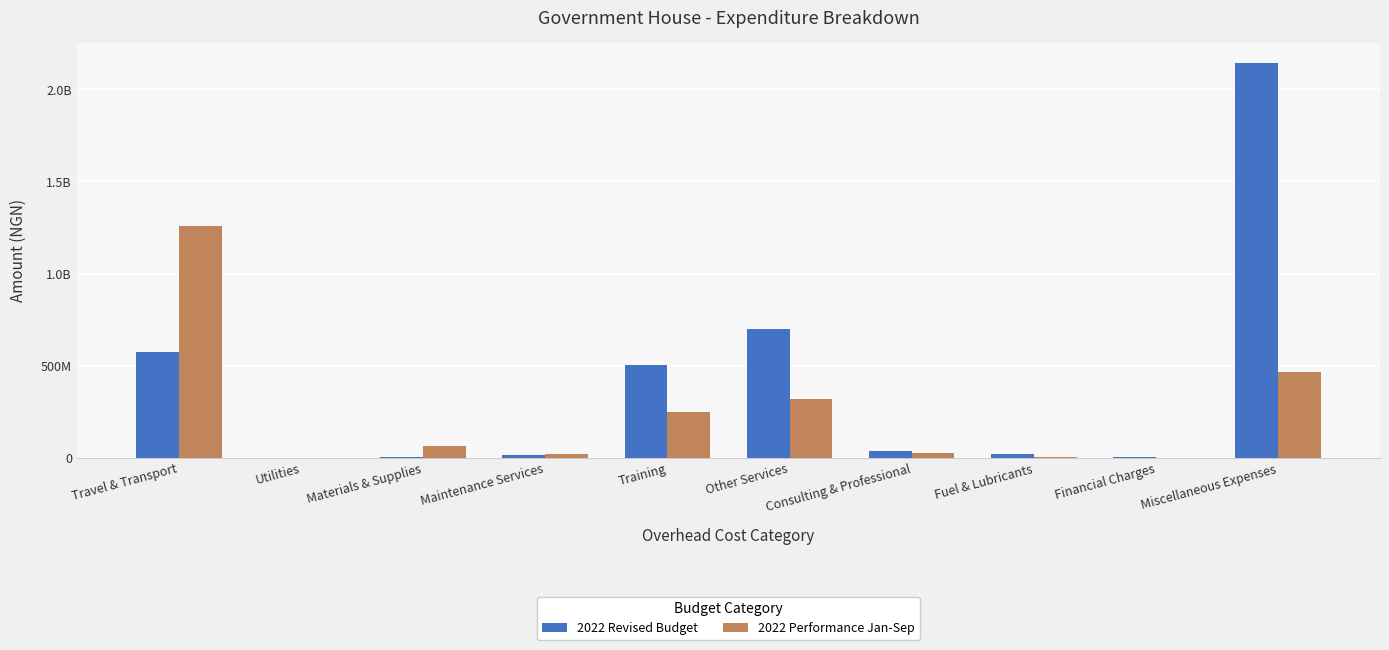

What is the label of the 4th bar from the left?

Maintenance Services